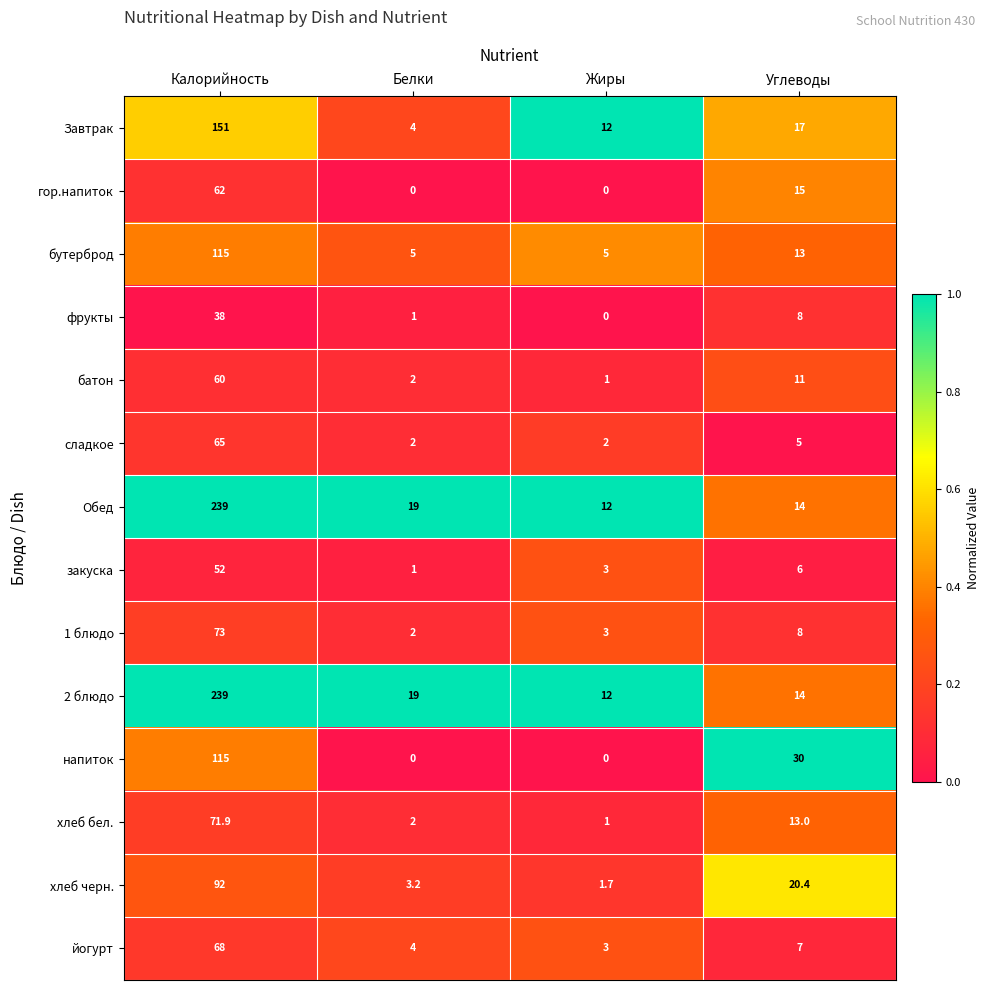

What is the maximum value shown in the chart?

239.0